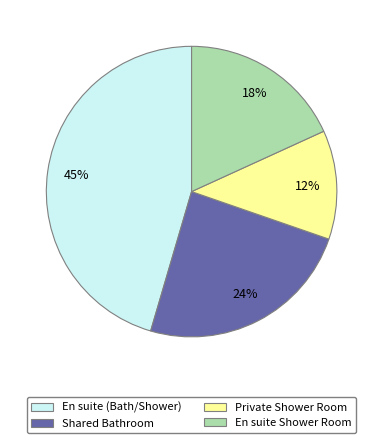

The En suite Shower Room slice represents 18% of the pie. True or false?

True